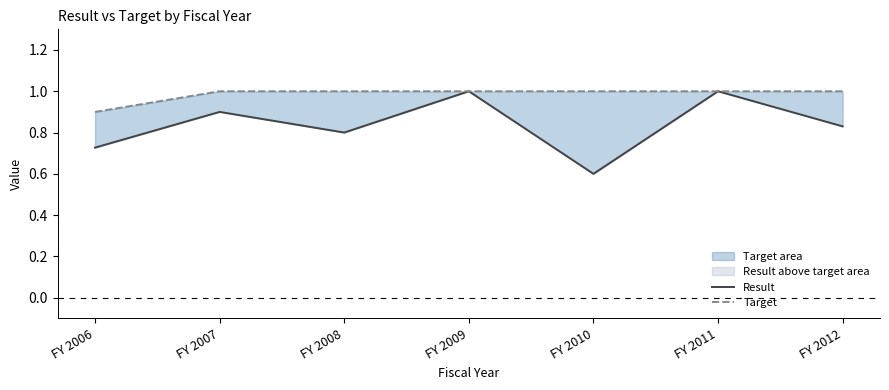

Where is the first local maximum for Result?

FY 2007